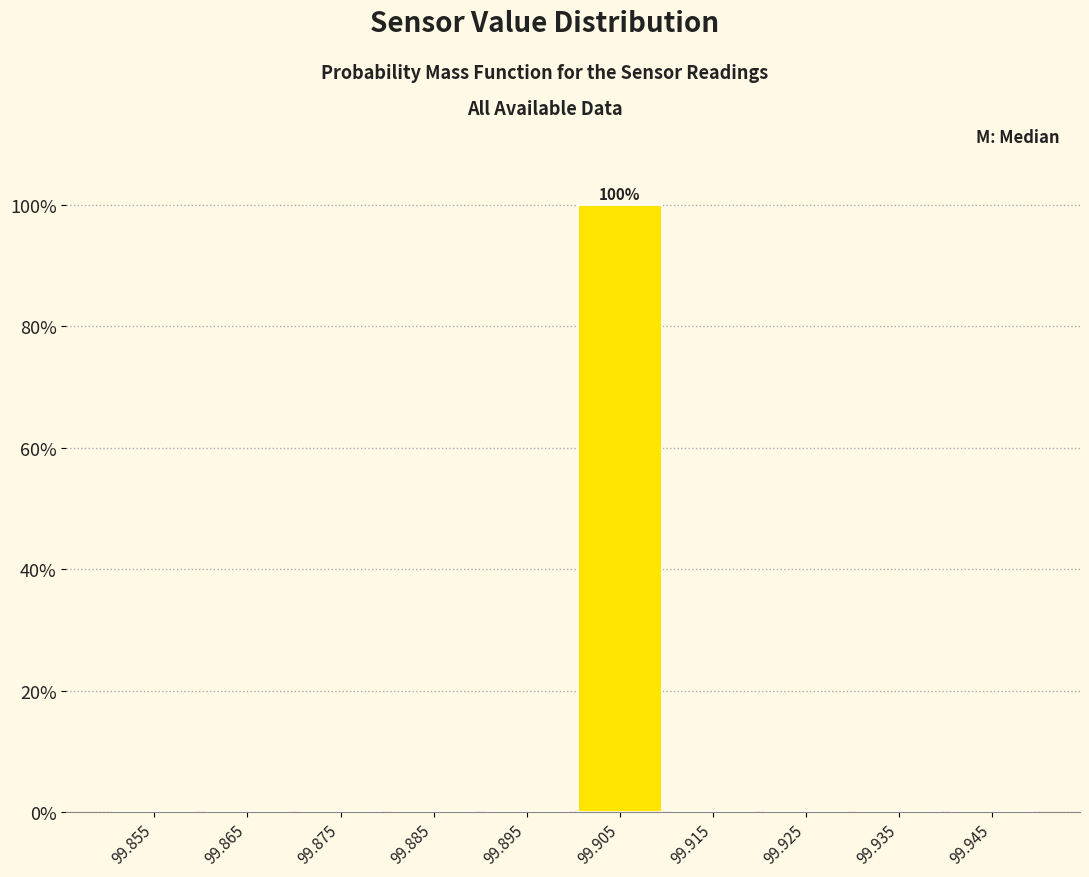

Over which range of the x-axis is the bar tallest?

99.90 to 99.91